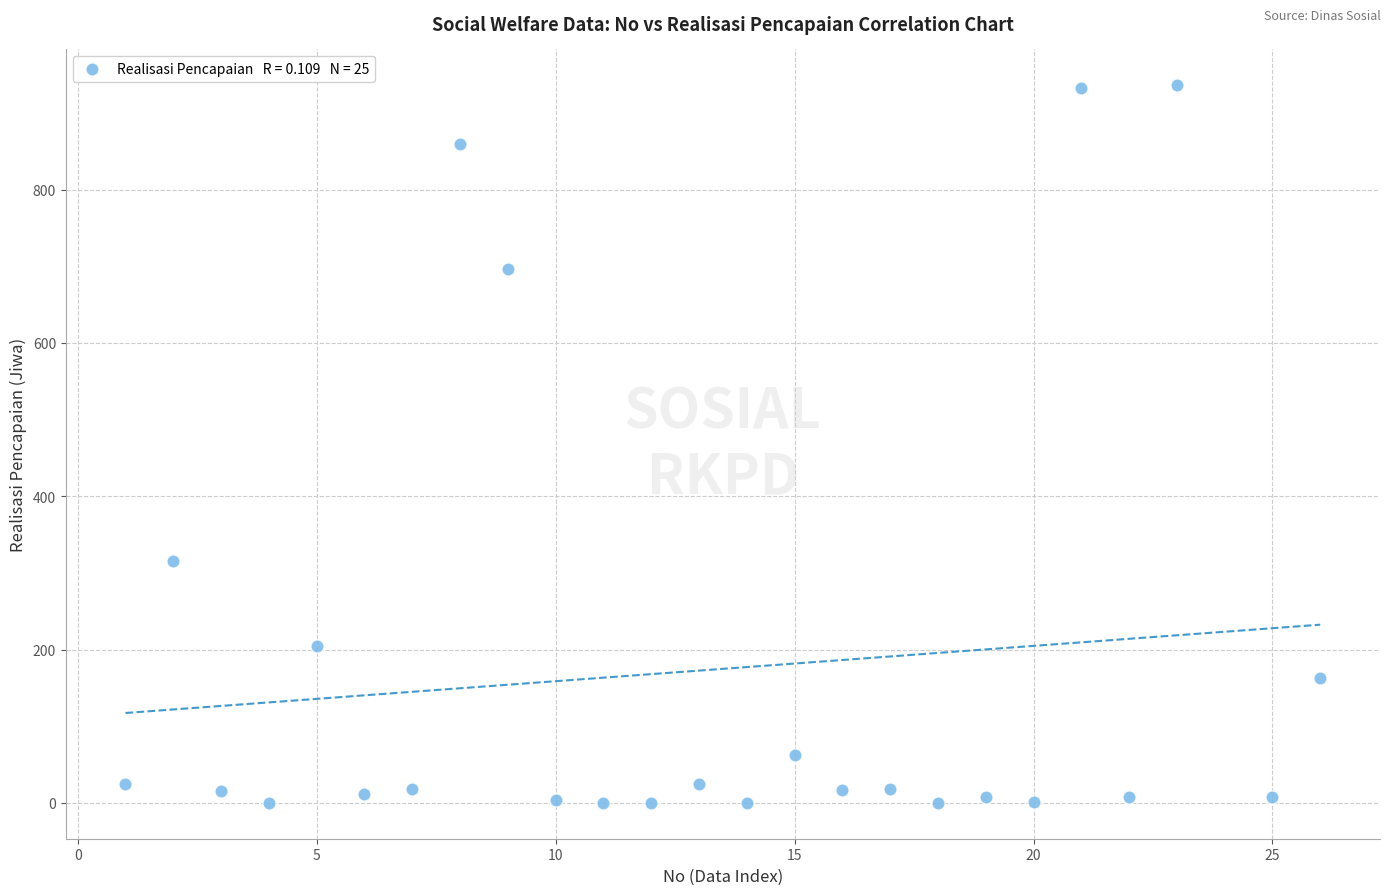

What is the range of Y values (max minus min)?

936